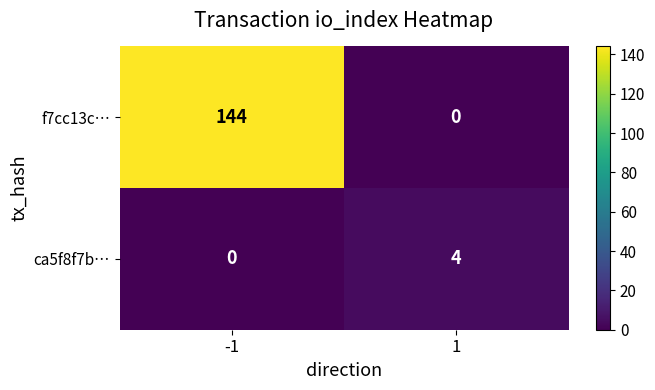

What is the maximum value shown in the chart?

144